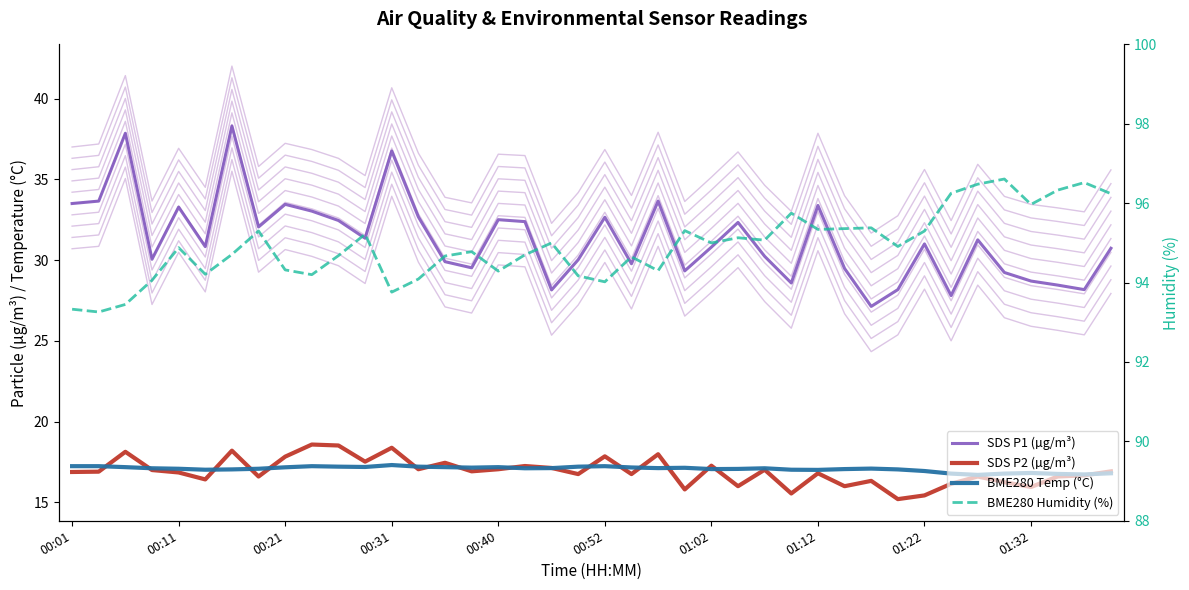

What are all the series names shown in the legend?

SDS P1 (µg/m³), SDS P2 (µg/m³), BME280 Temp (°C), BME280 Humidity (%)